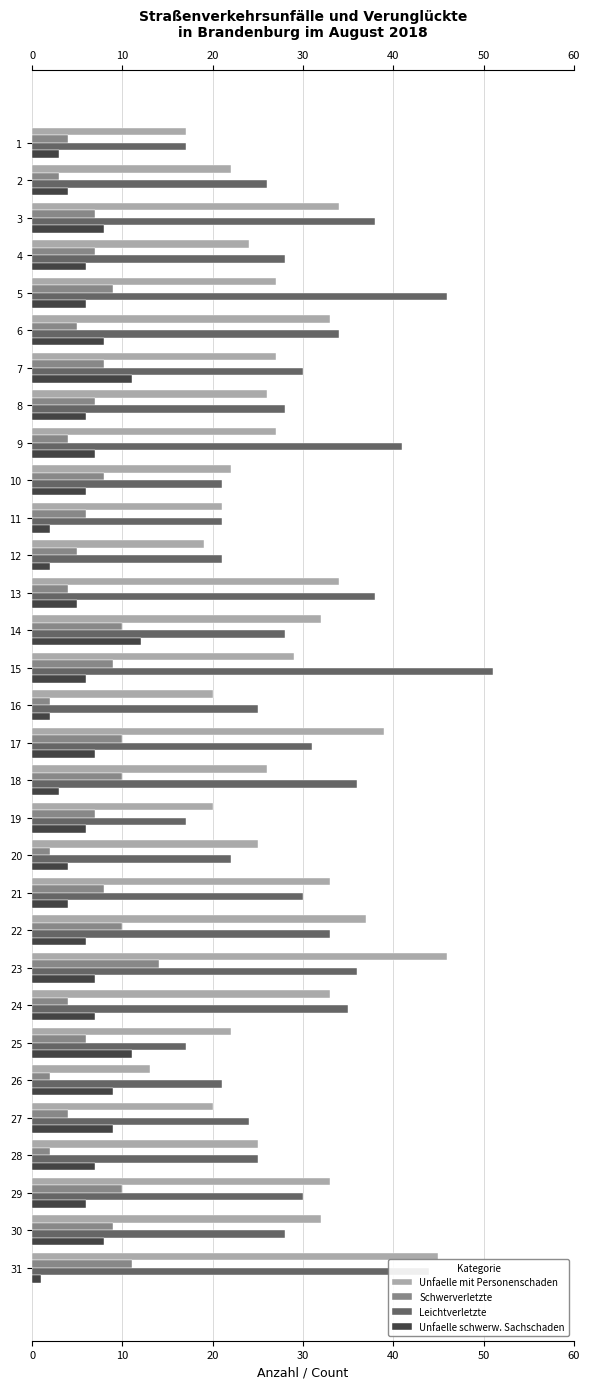

At which label does Leichtverletzte reach its peak?

15